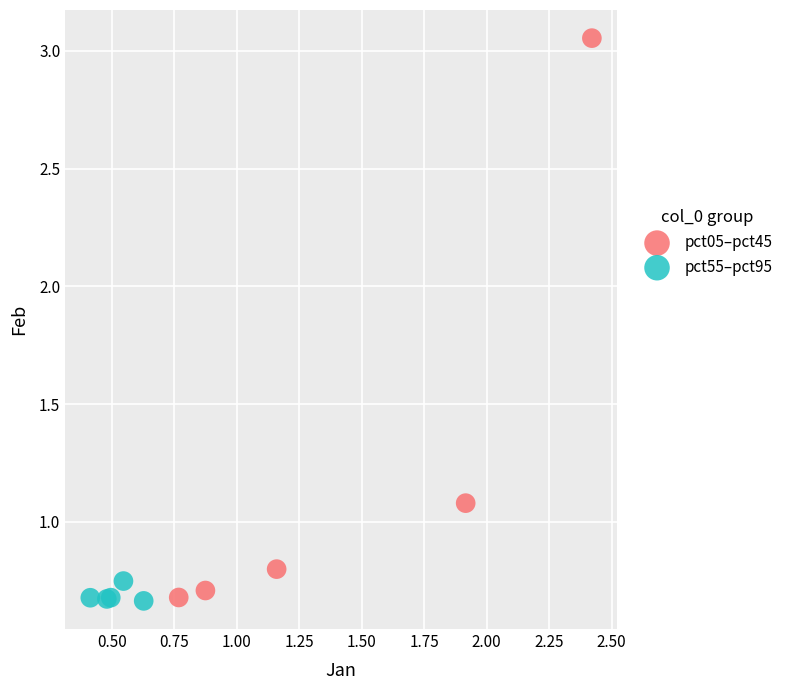

What are all the series names shown in the legend?

pct05–pct45, pct55–pct95